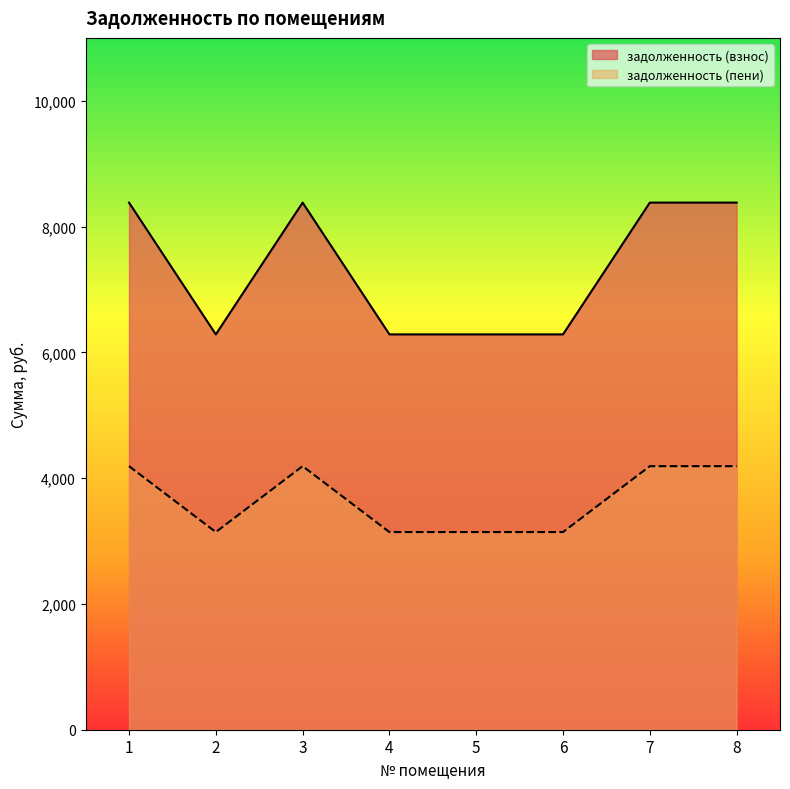

Reading left to right, what are all the values shown in this chart?

задолженность (взнос): 1=8380.8	2=6285.6	3=8380.8	4=6285.6	5=6285.6	6=6285.6	7=8380.8	8=8380.8
задолженность (пени): 1=4190.4	2=3142.8	3=4190.4	4=3142.8	5=3142.8	6=3142.8	7=4190.4	8=4190.4